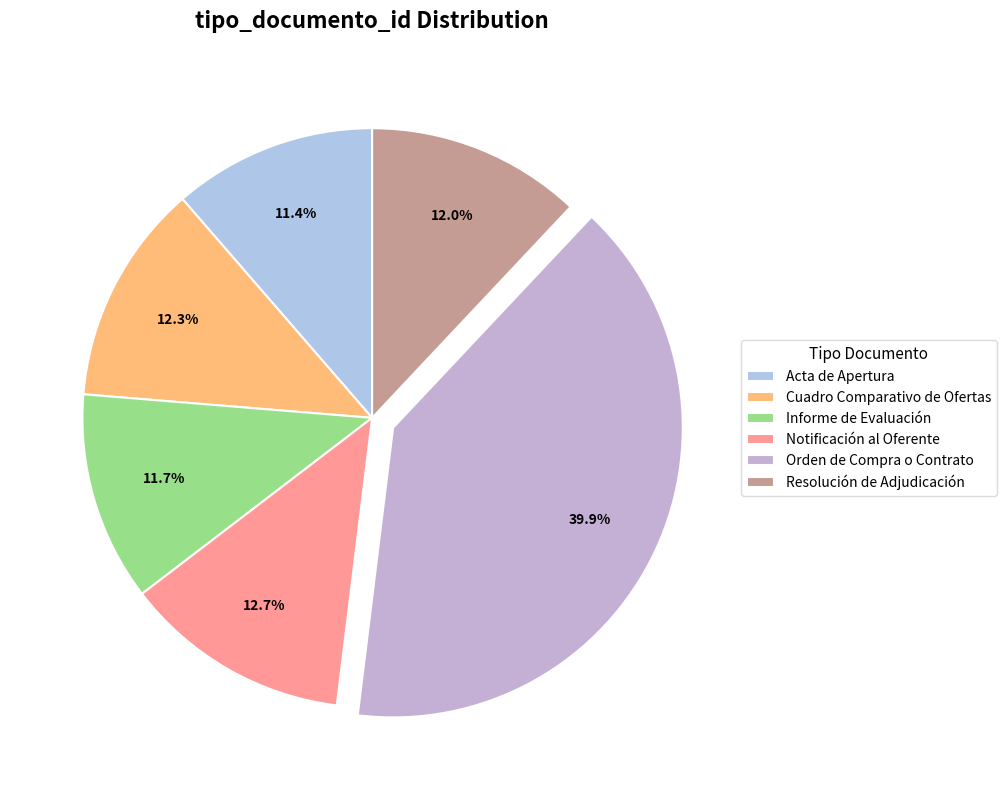

To the nearest percent, what is the combined percentage of Orden de Compra o Contrato and Cuadro Comparativo de Ofertas?

52%